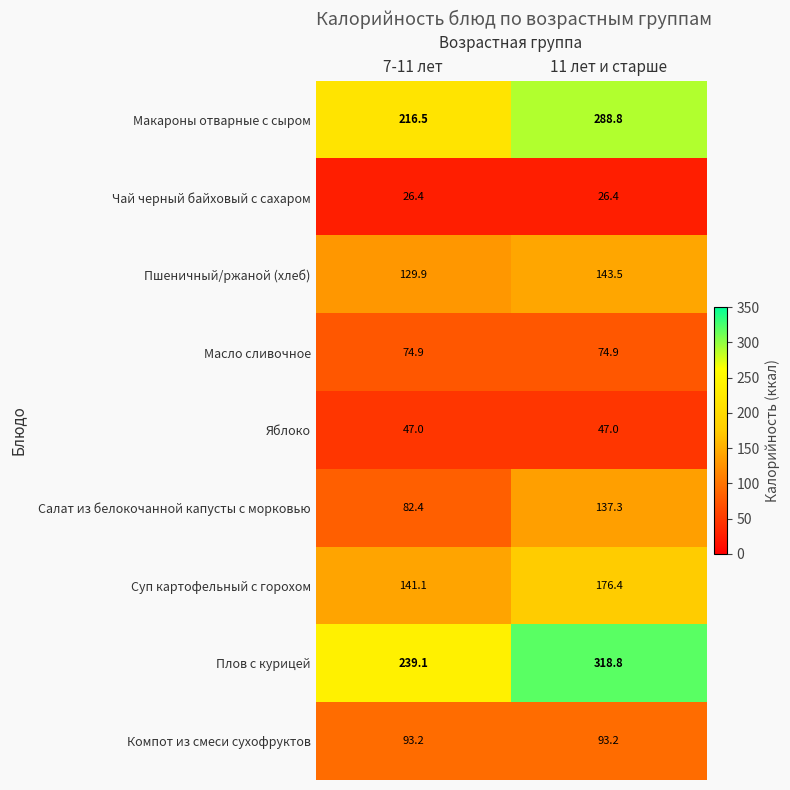

At 11 лет и старше, list the series in order from smallest to largest.

Чай черный байховый с сахаром, Яблоко, Масло сливочное, Компот из смеси сухофруктов, Салат из белокочанной капусты с морковью, Пшеничный/ржаной (хлеб), Суп картофельный с горохом, Макароны отварные с сыром, Плов с курицей